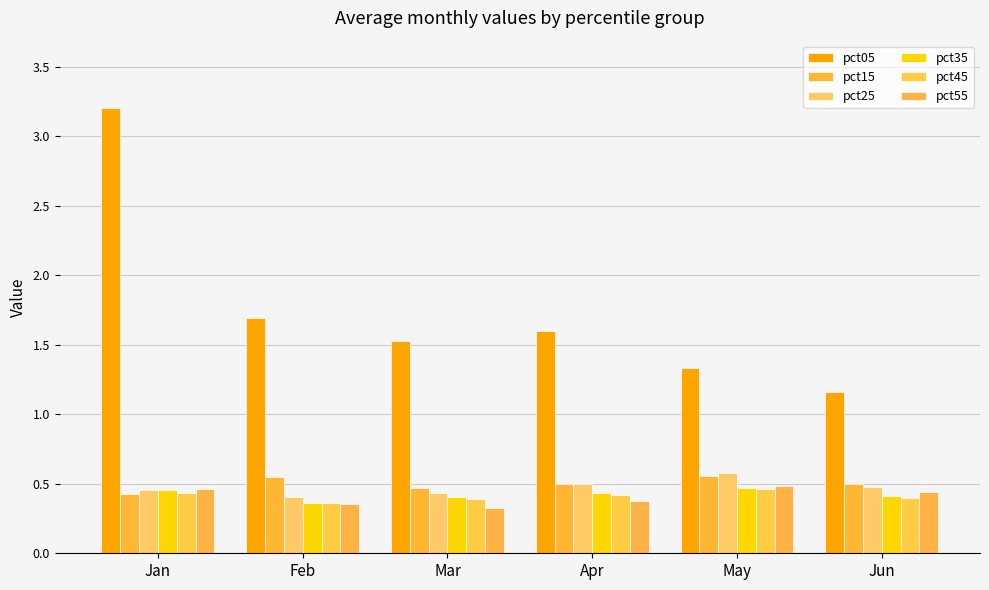

Reading left to right, transcribe all the data shown in this chart.

pct05: 3.2	1.7	1.5	1.6	1.3	1.2
pct15: 0.4	0.5	0.5	0.5	0.6	0.5
pct25: 0.5	0.4	0.4	0.5	0.6	0.5
pct35: 0.5	0.4	0.4	0.4	0.5	0.4
pct45: 0.4	0.4	0.4	0.4	0.5	0.4
pct55: 0.5	0.4	0.3	0.4	0.5	0.4